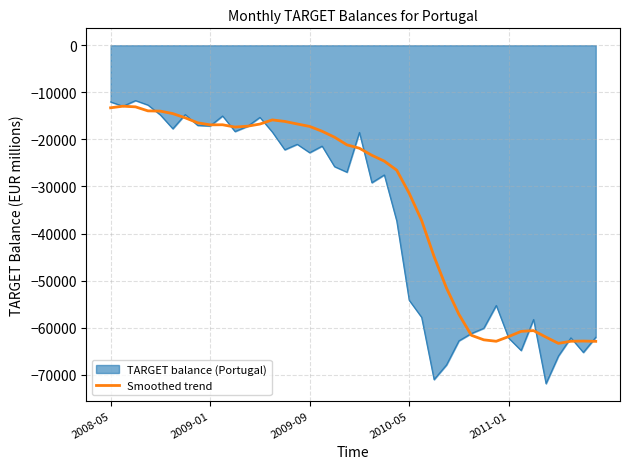

What is the maximum value for Smoothed trend?

-12945.6